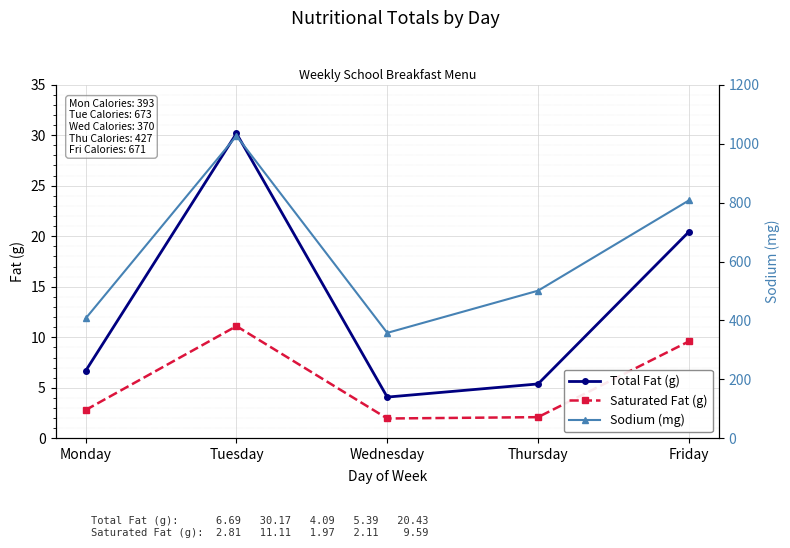

What is the sum of the Sodium (mg) values at Friday and Wednesday?

1165.0